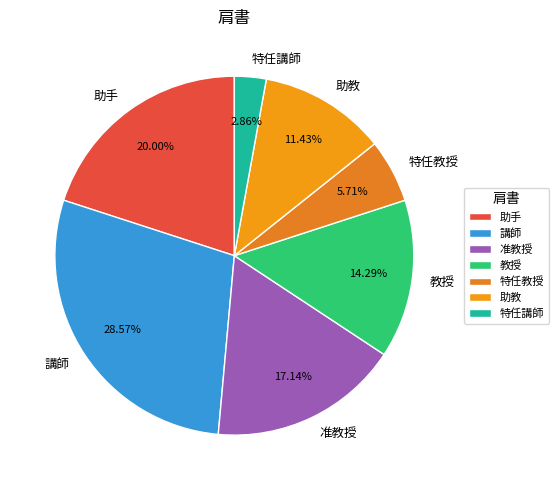

Which has a higher value, 教授 or 助手?

助手